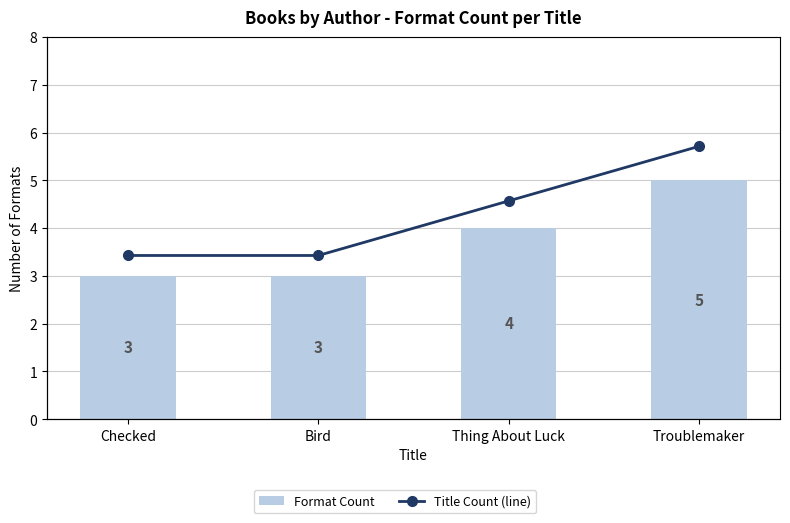

Between Bird and Thing About Luck, which series saw the biggest shift?

Format Count